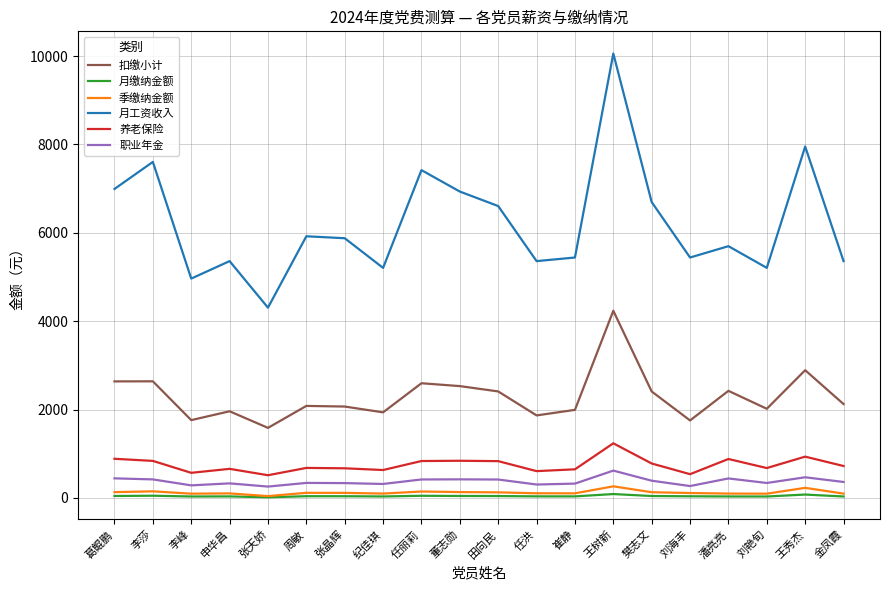

How many categories are shown in the chart?

20